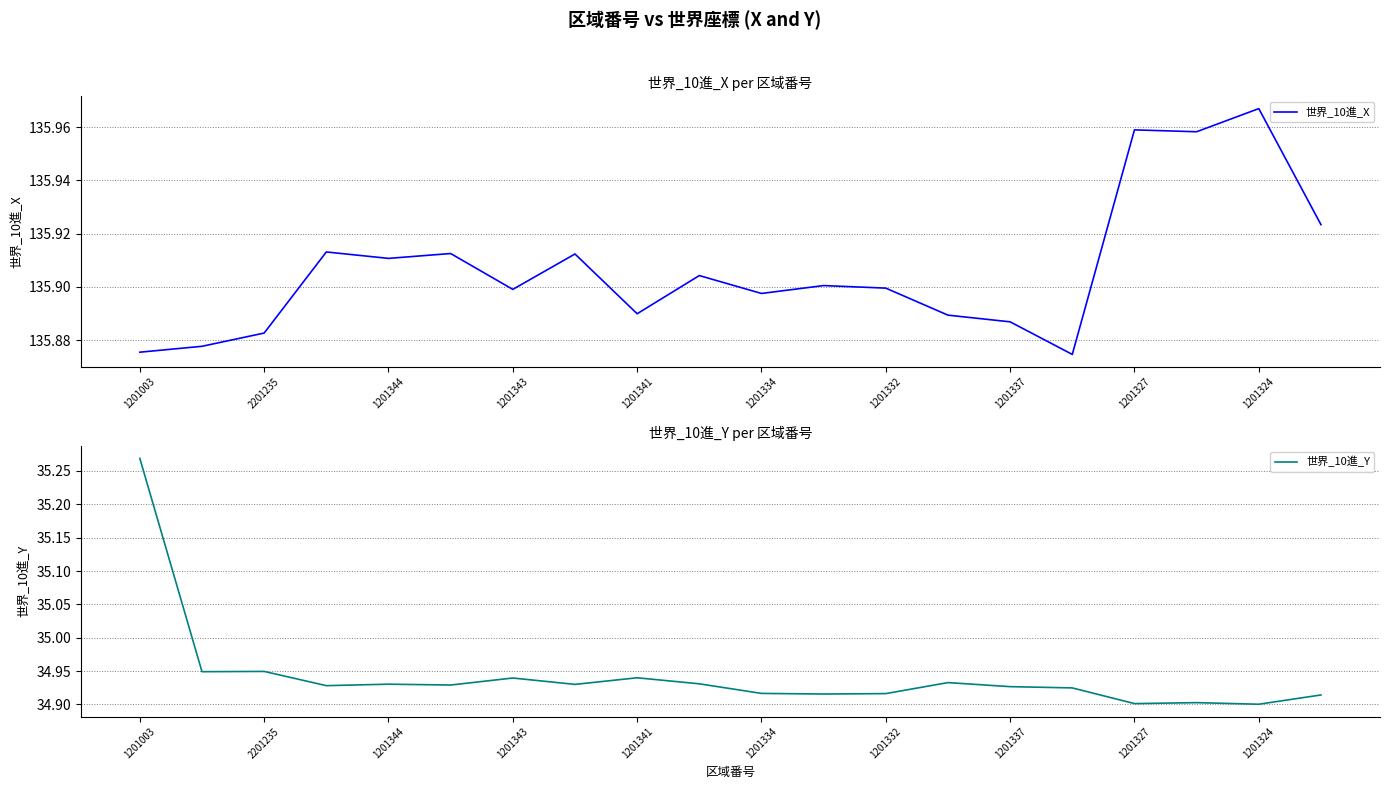

What is the sum of all 世界_10進_X values?

2718.1